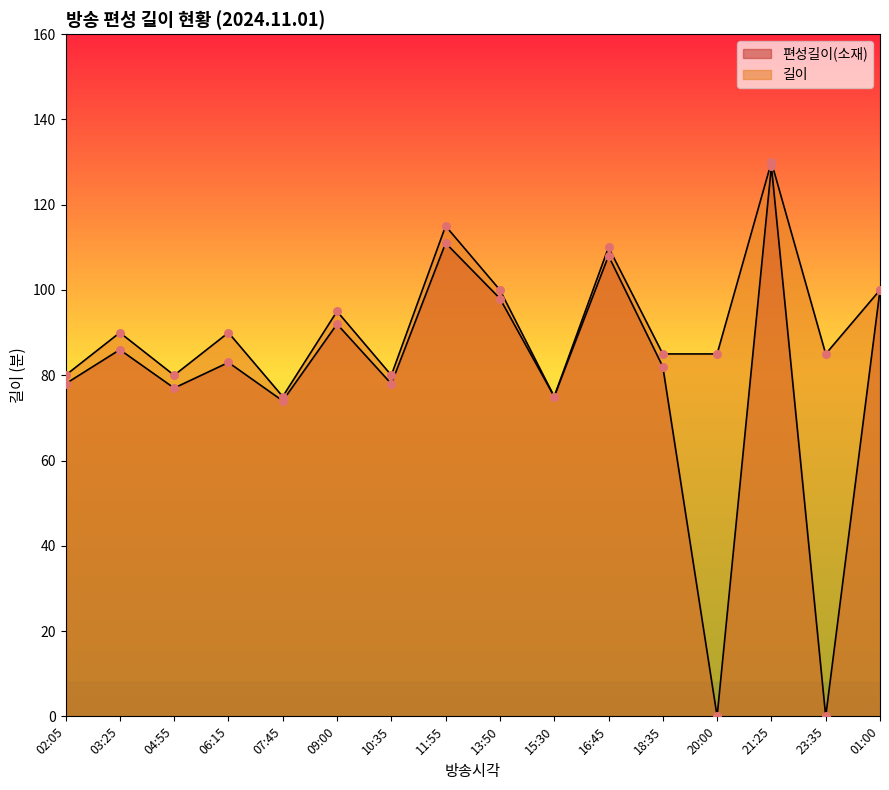

Which series has the largest Y range (max minus min)?

편성길이(소재)